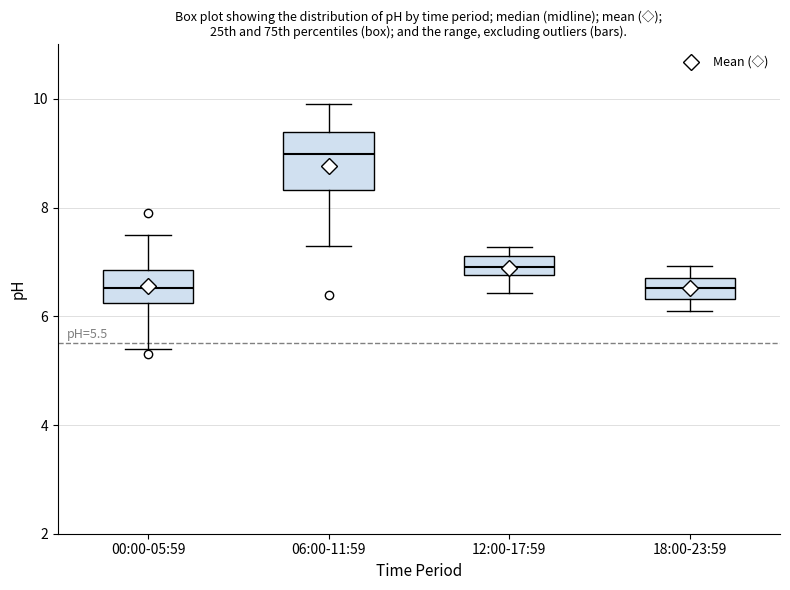

Which box is the tallest, from its lower edge to its upper edge?

06:00-11:59